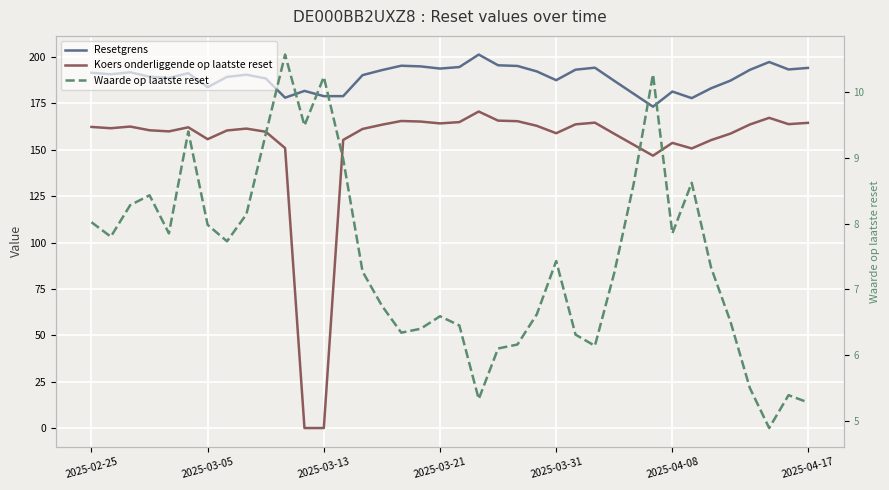

What is the minimum value for Waarde op laatste reset?

4.9